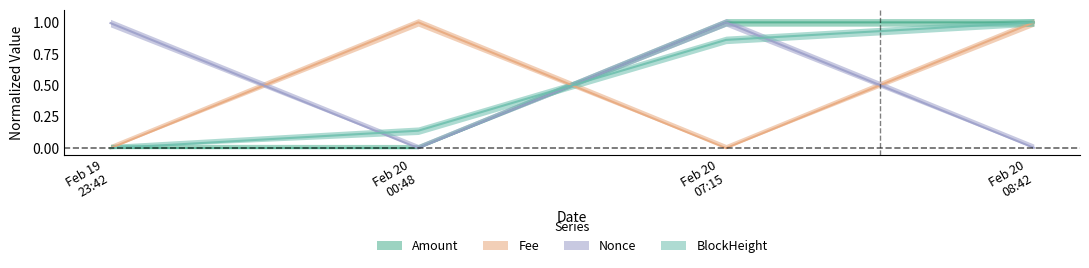

What is the difference between the maximum and minimum values in the Nonce series?

1.0